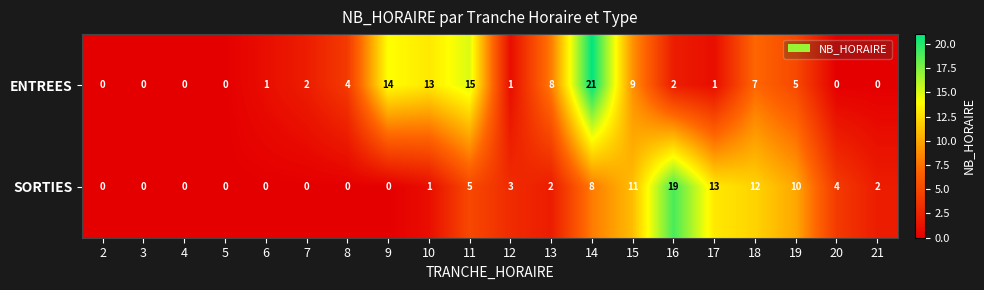

Rank the series at 16 from lowest to highest value.

ENTREES, SORTIES